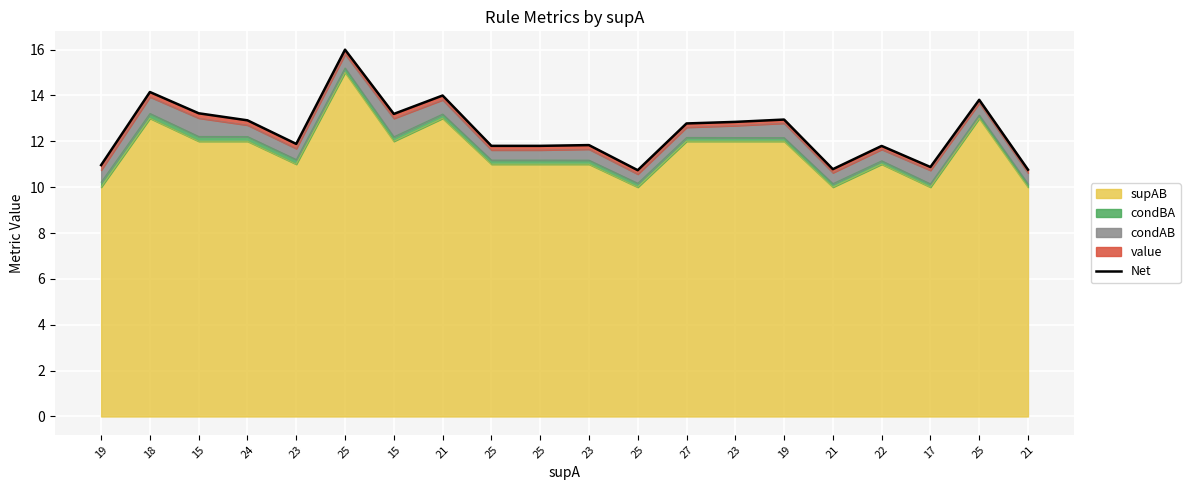

Rank the categories by value from lowest to highest.

25, 21, 21, 17, 19, 22, 25, 25, 23, 23, 27, 23, 24, 19, 15, 15, 25, 21, 18, 25